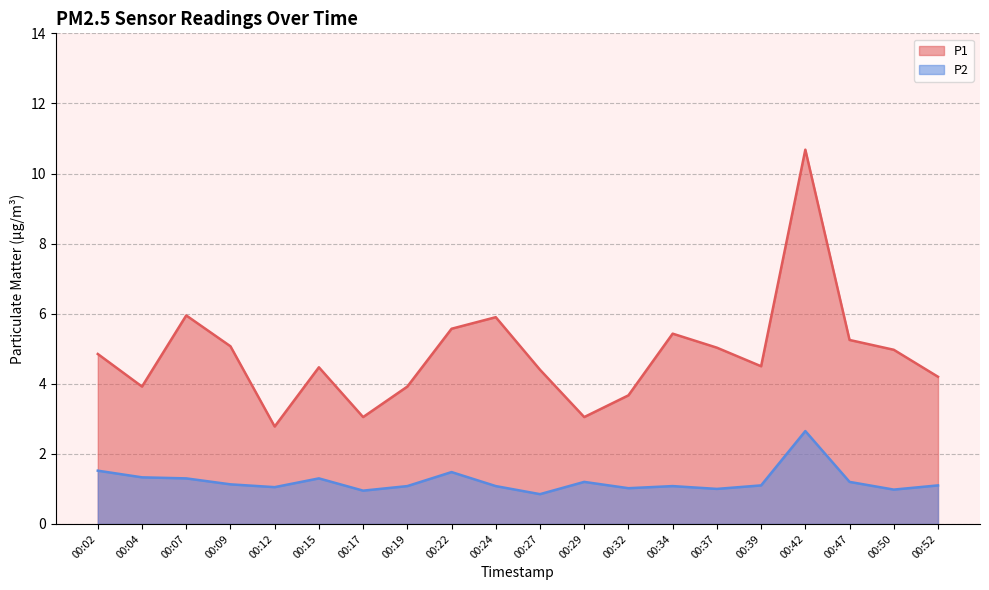

Which category has the lowest value in the P1 series?

00:12